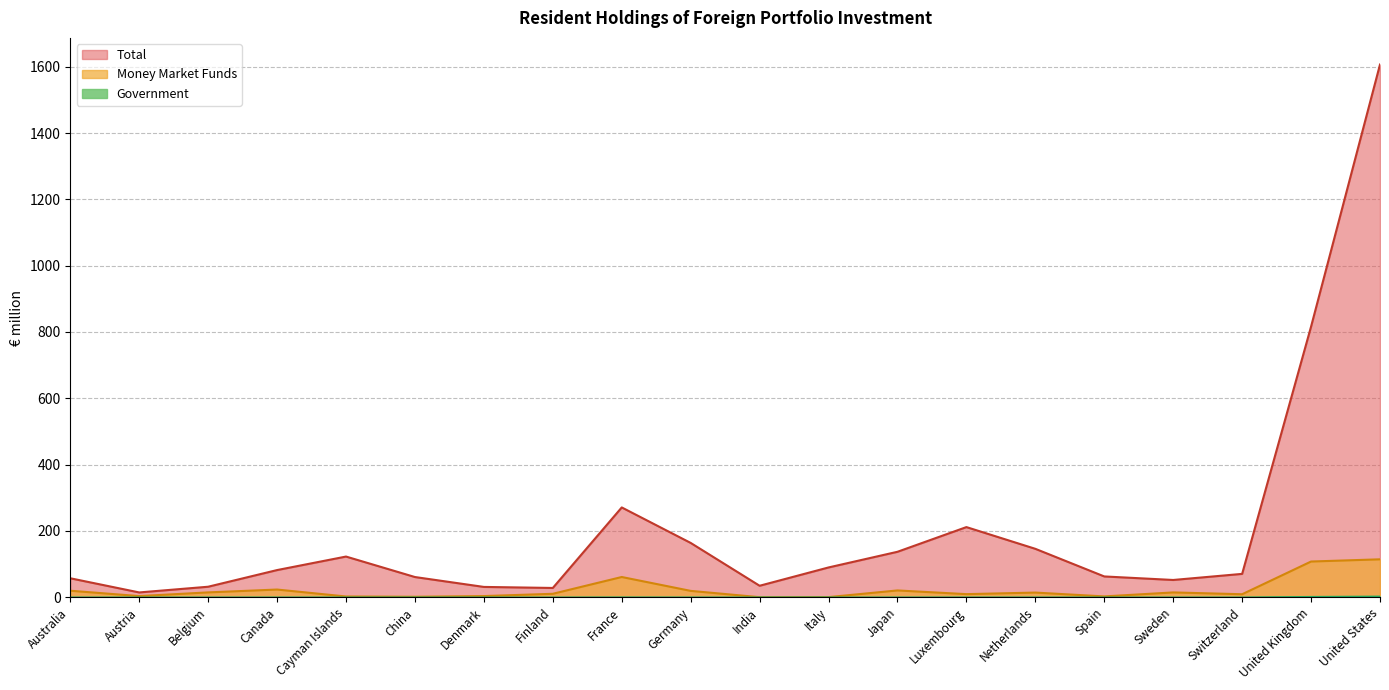

Rank the categories by Government value from lowest to highest.

Austria, India, China, Denmark, Belgium, Finland, Australia, Sweden, Switzerland, Japan, Spain, Canada, Cayman Islands, Netherlands, Germany, Italy, Luxembourg, France, United Kingdom, United States